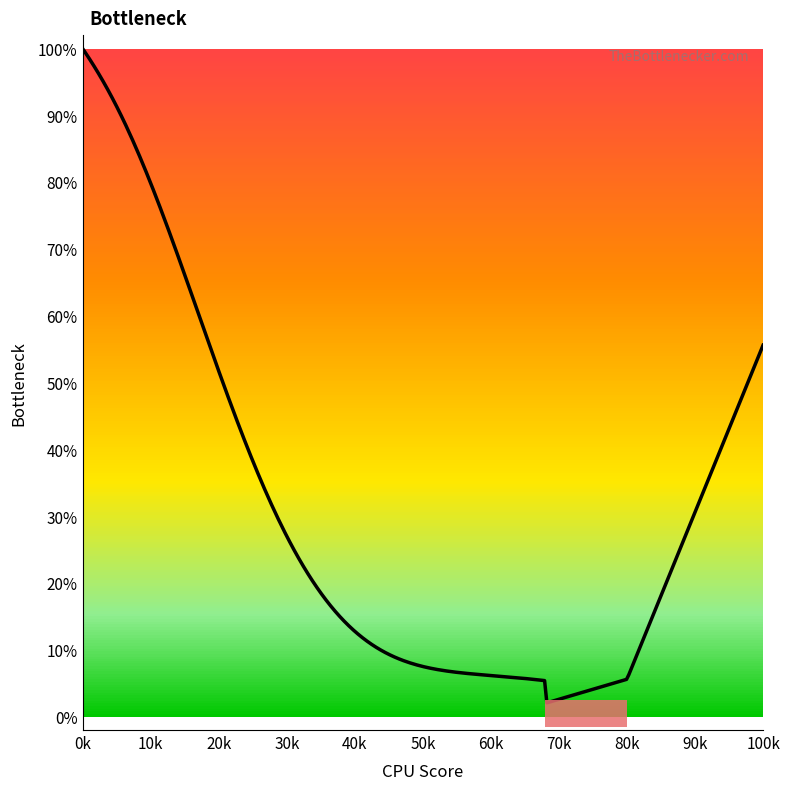

What is the greatest value displayed?

100.0